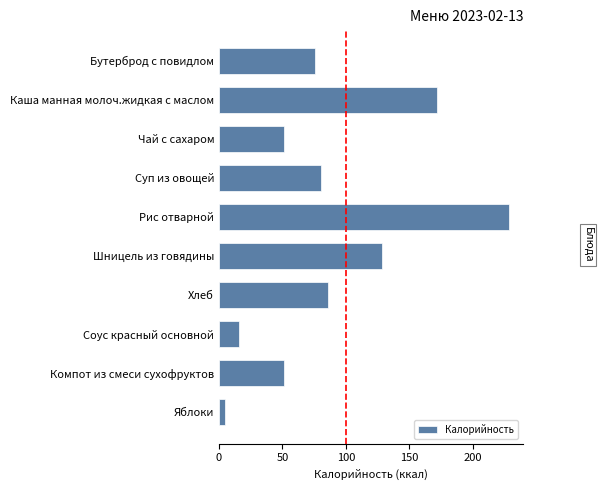

Is it true that the value at Соус красный основной is 27?

False